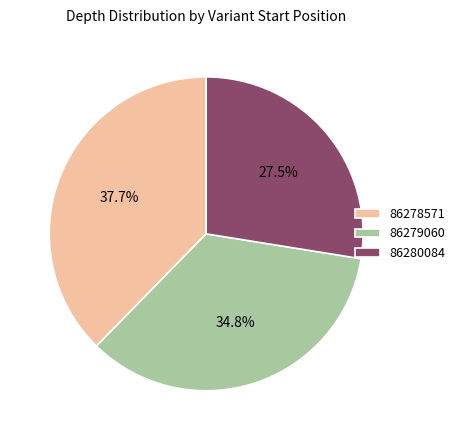

How many segments does this pie chart have?

3